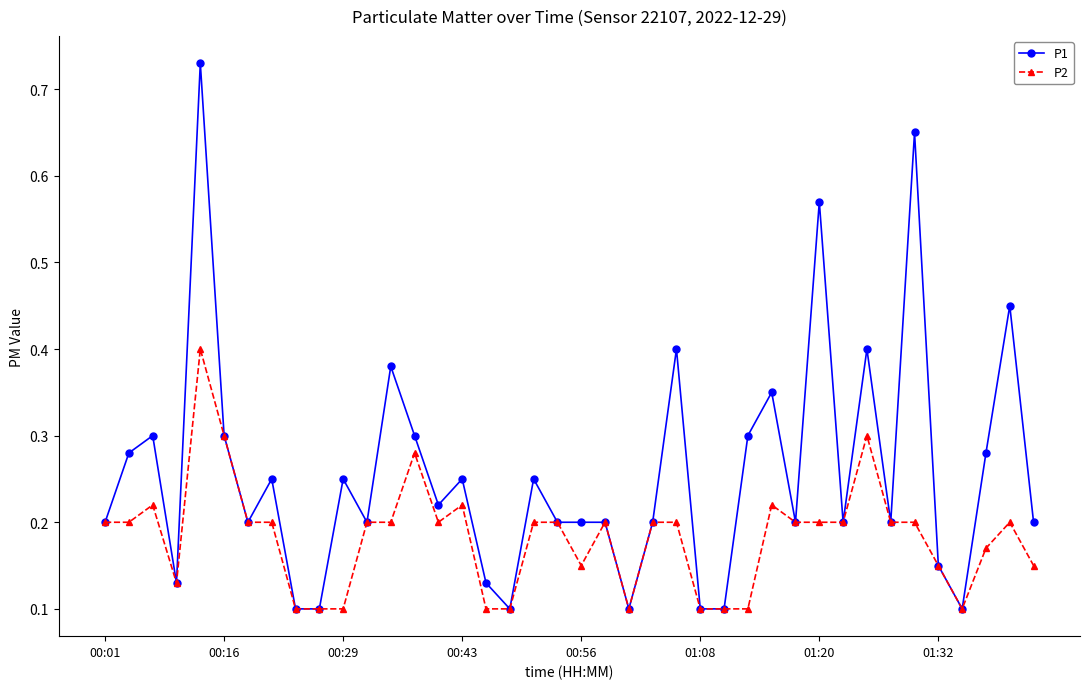

List the series in order of their peak value, lowest first.

P2, P1